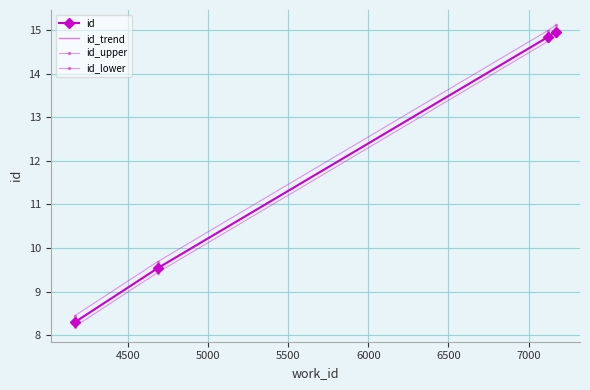

What is the value of the 2nd point from the left?

9.5